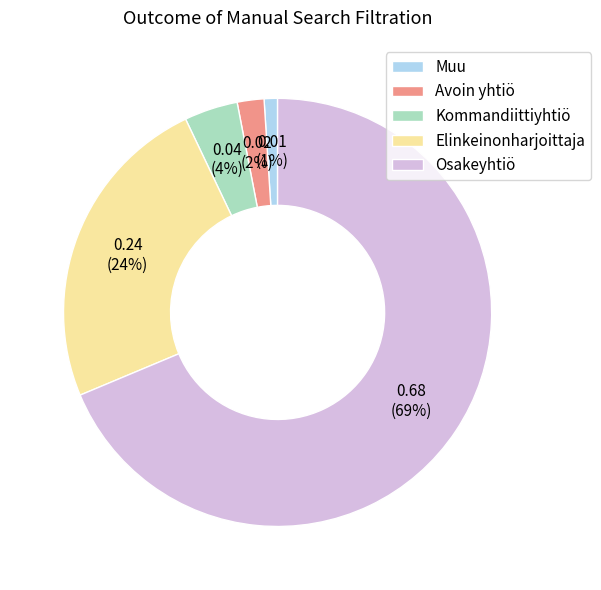

To the nearest percent, what percentage of the pie is Kommandiittiyhtiö?

4%